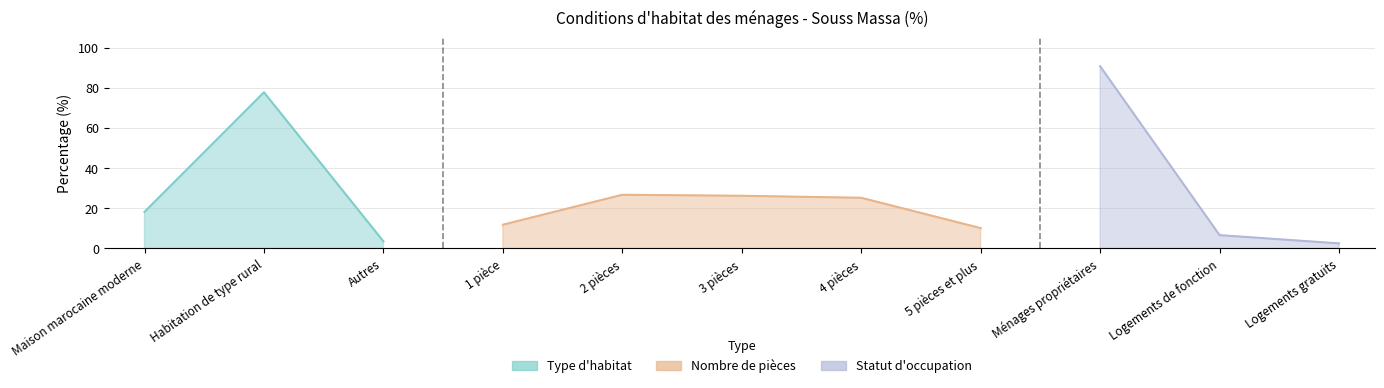

Where is the data nearest to the value 40?

2 pièces